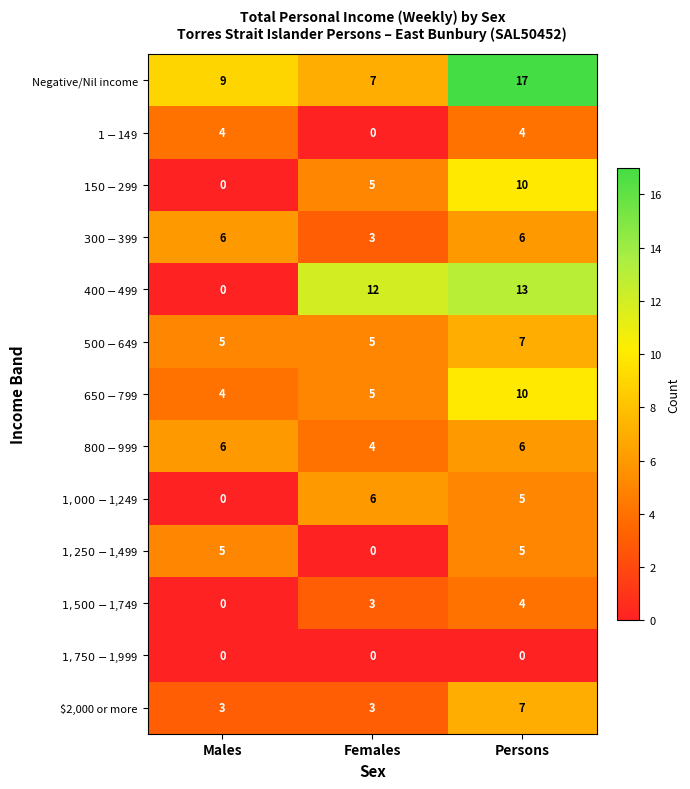

Which series has the widest spread of values?

$400-$499